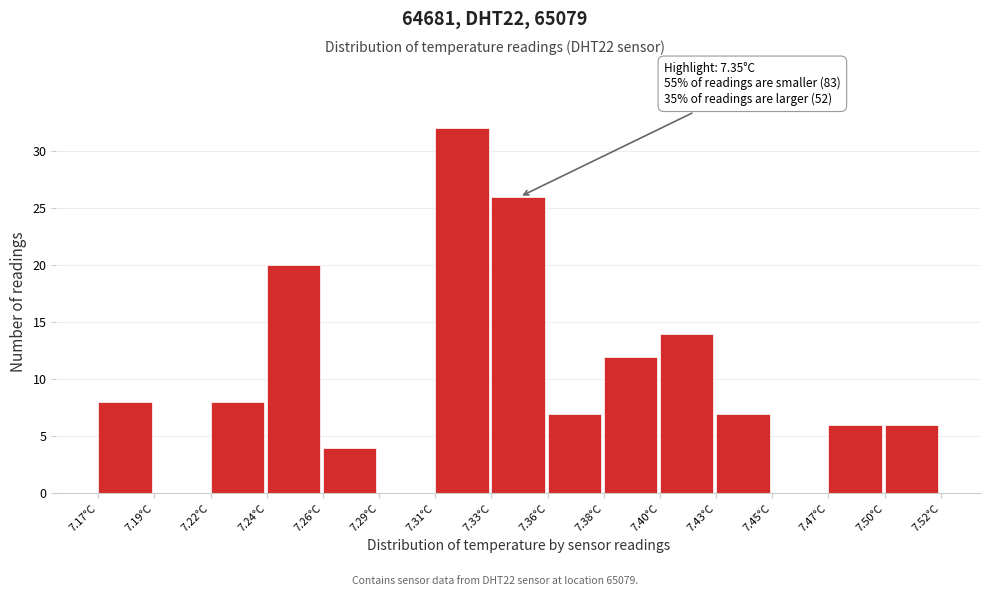

Over which range of the x-axis is the bar tallest?

7.310 to 7.335